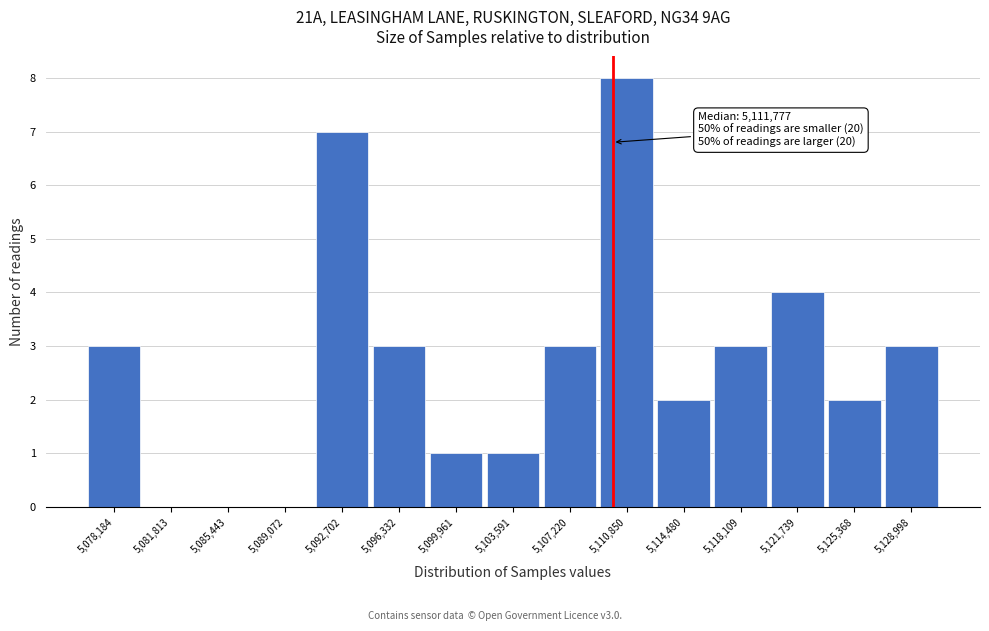

Reading left to right, list all the values displayed in this chart.

5,078,184=3	5,081,813=0	5,085,443=0	5,089,072=0	5,092,702=7	5,096,332=3	5,099,961=1	5,103,591=1	5,107,220=3	5,110,850=8	5,114,480=2	5,118,109=3	5,121,739=4	5,125,368=2	5,128,998=3